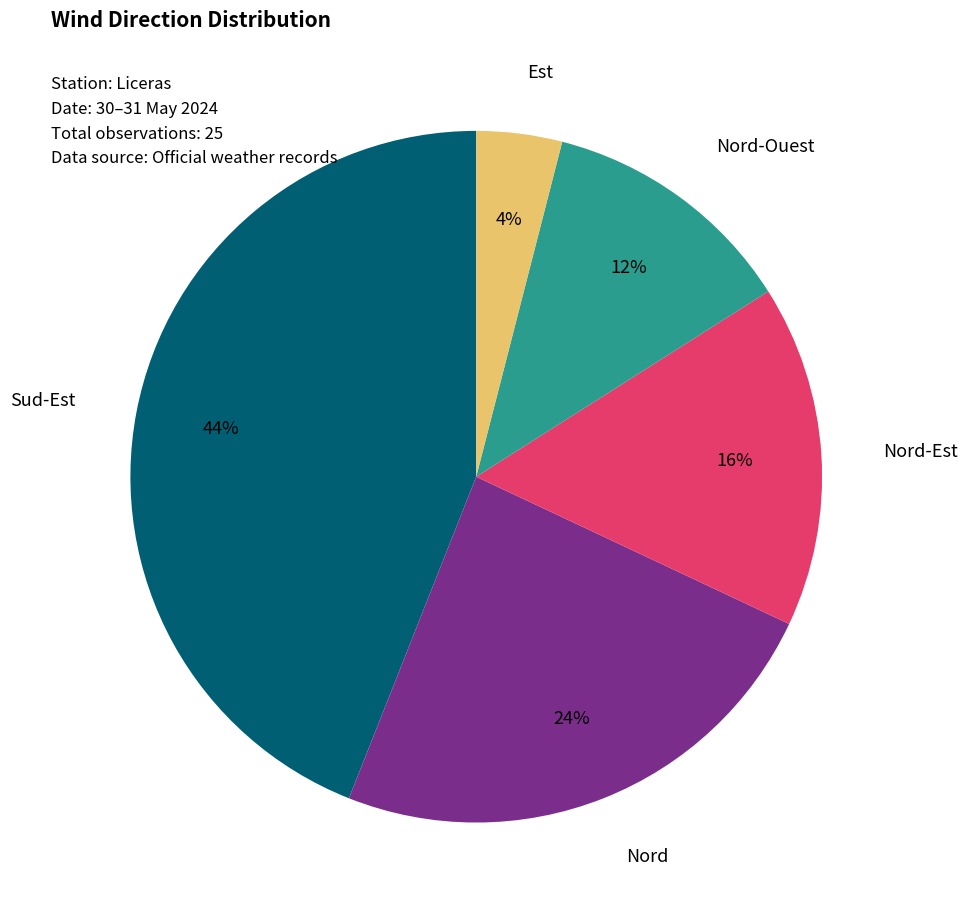

To the nearest percent, what is the combined percentage of Nord-Ouest and Nord-Est?

28%